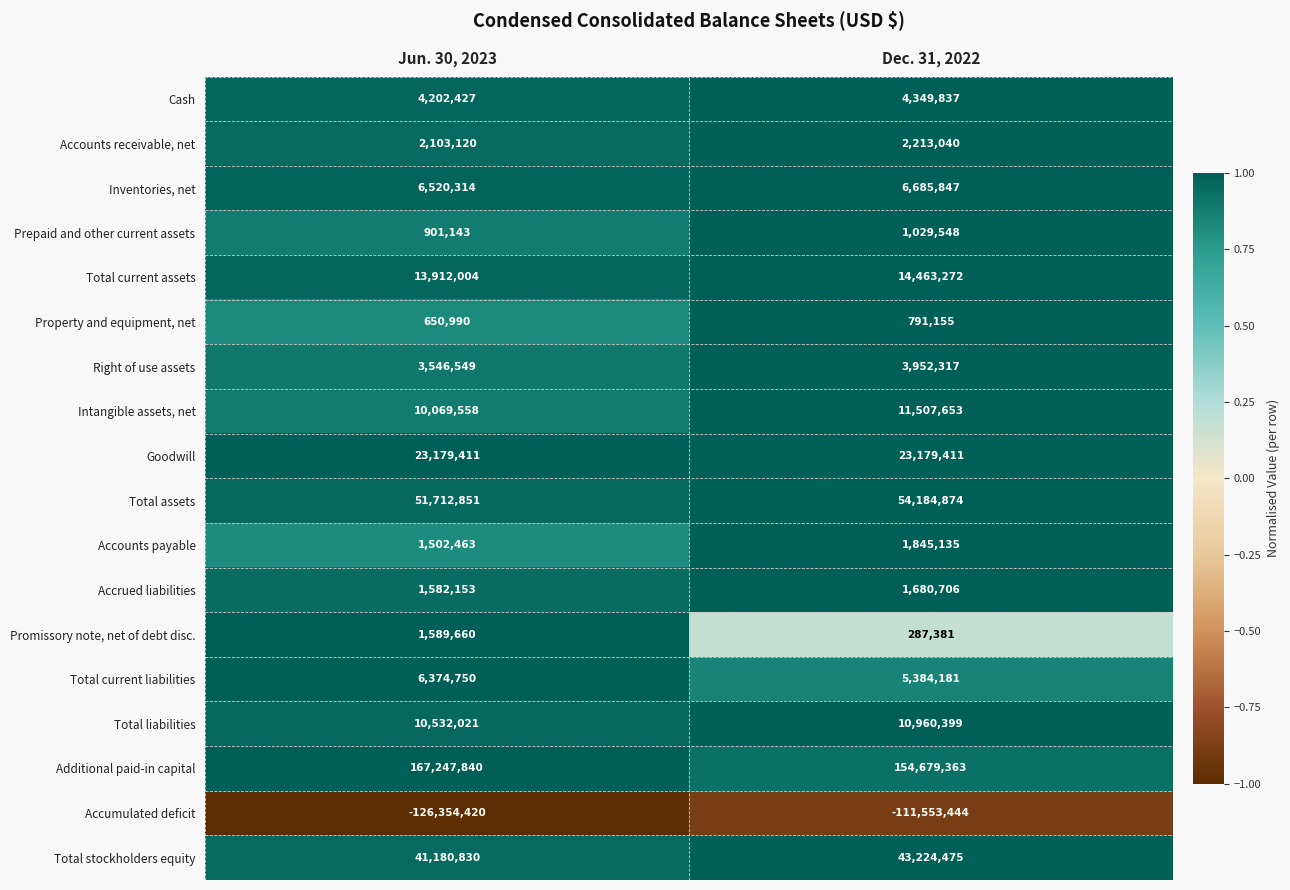

What is the difference between the Accumulated deficit values at Jun. 30, 2023 and Dec. 31, 2022?

14800976